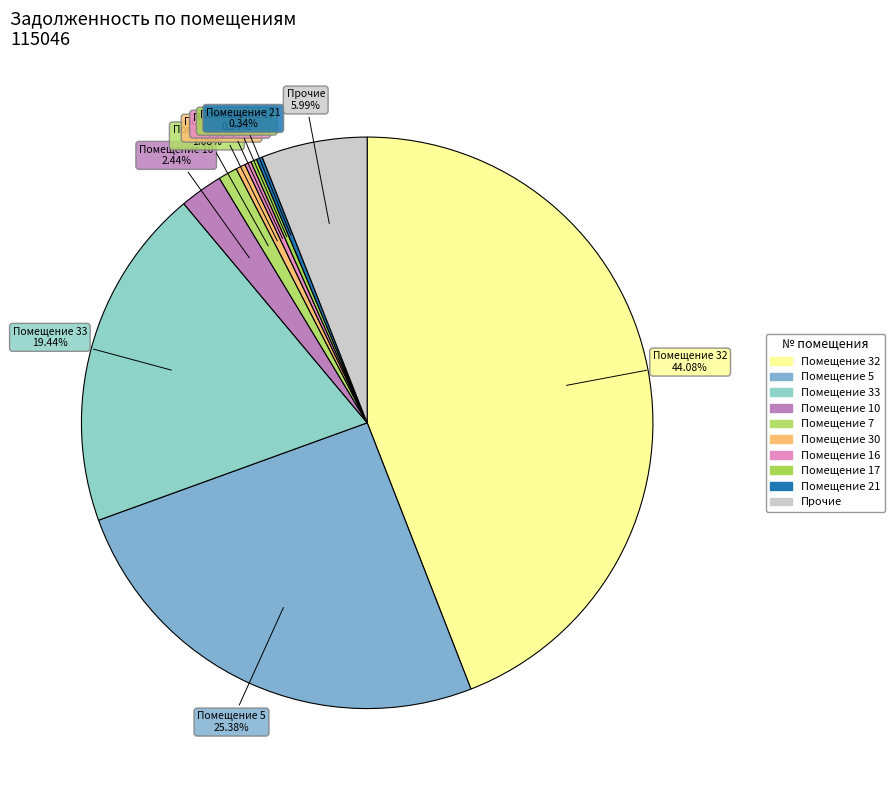

Count the number of slices in the pie.

10